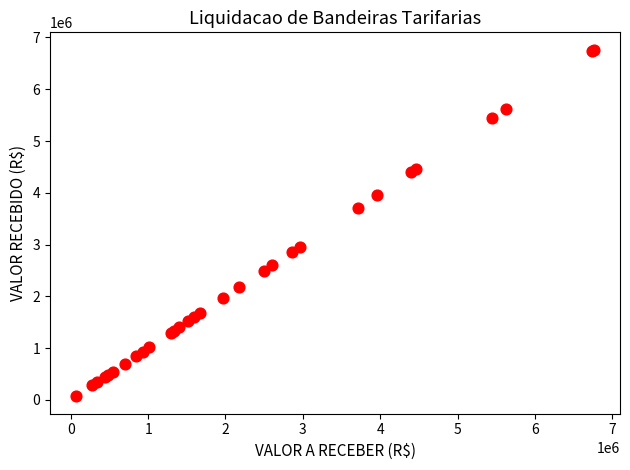

What Y value in the scatter plot is closest to 3415783?

3715504.0